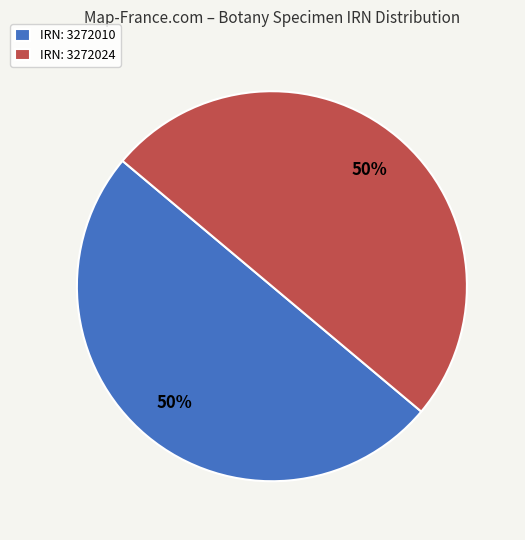

Is it true that IRN: 3272010 is 65% of the pie?

False